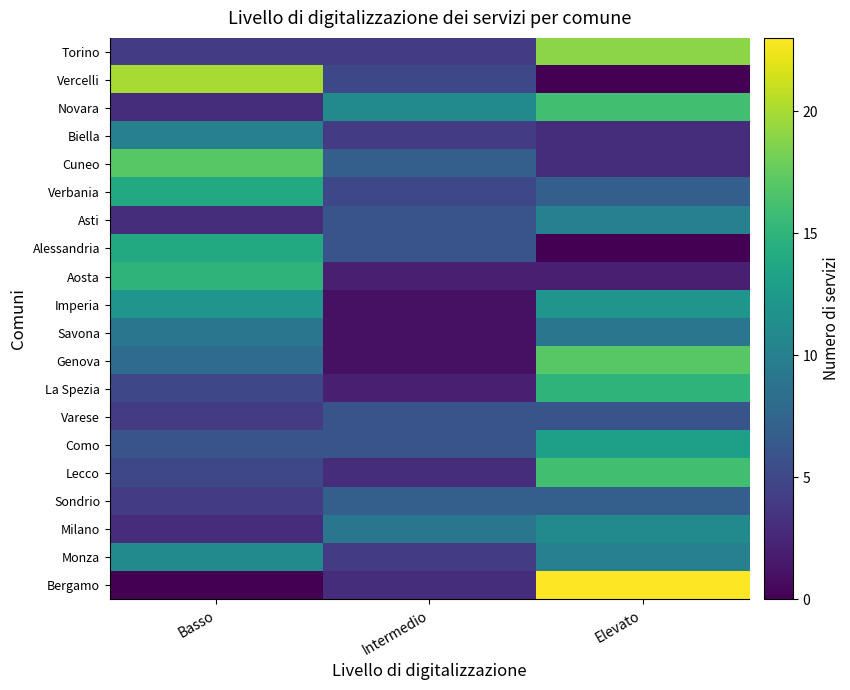

Which has a higher value, Basso or Intermedio?

Basso